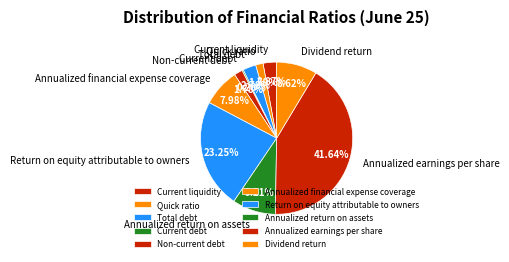

Does Current debt account for over 50% of the chart?

No